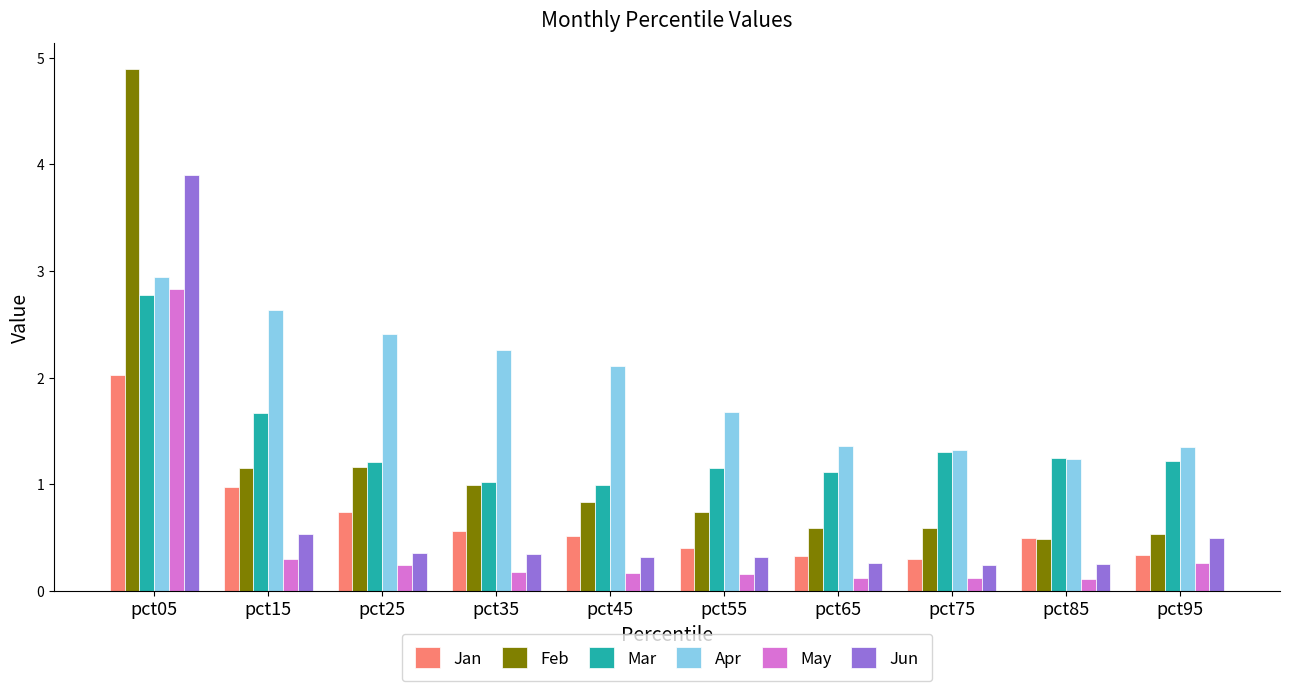

Which series has the widest spread of values?

Feb